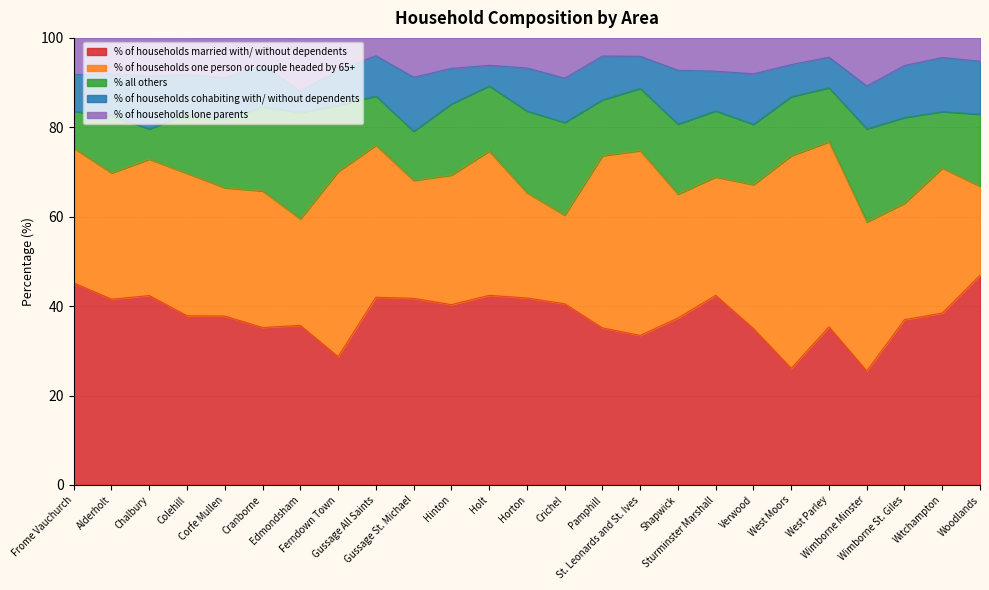

How many values in the % of households married with/ without dependents series are below 37?

10